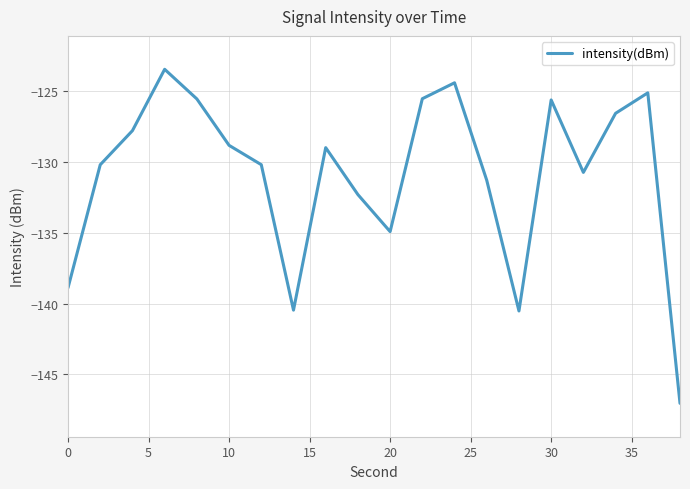

What is the smallest value displayed?

-147.0